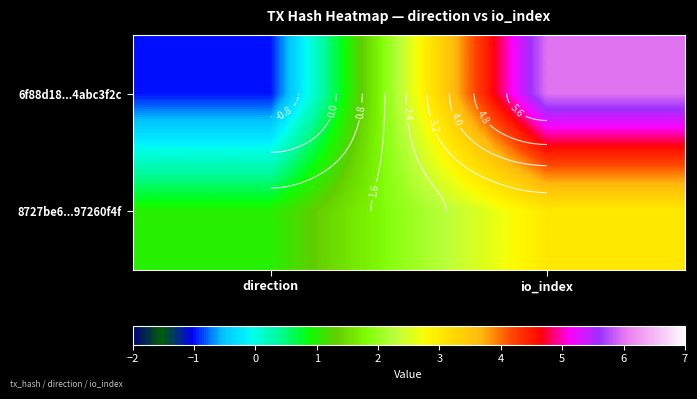

What is the highest value of the 8727be6...97260f4f series?

3